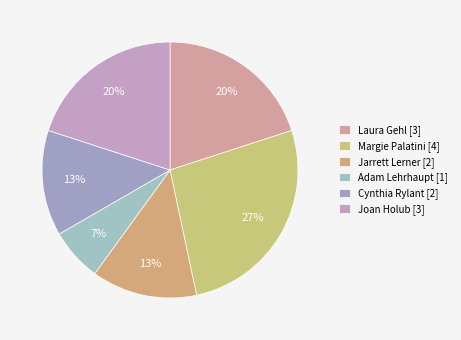

Is it true that Adam Lehrhaupt is 1% of the pie?

False